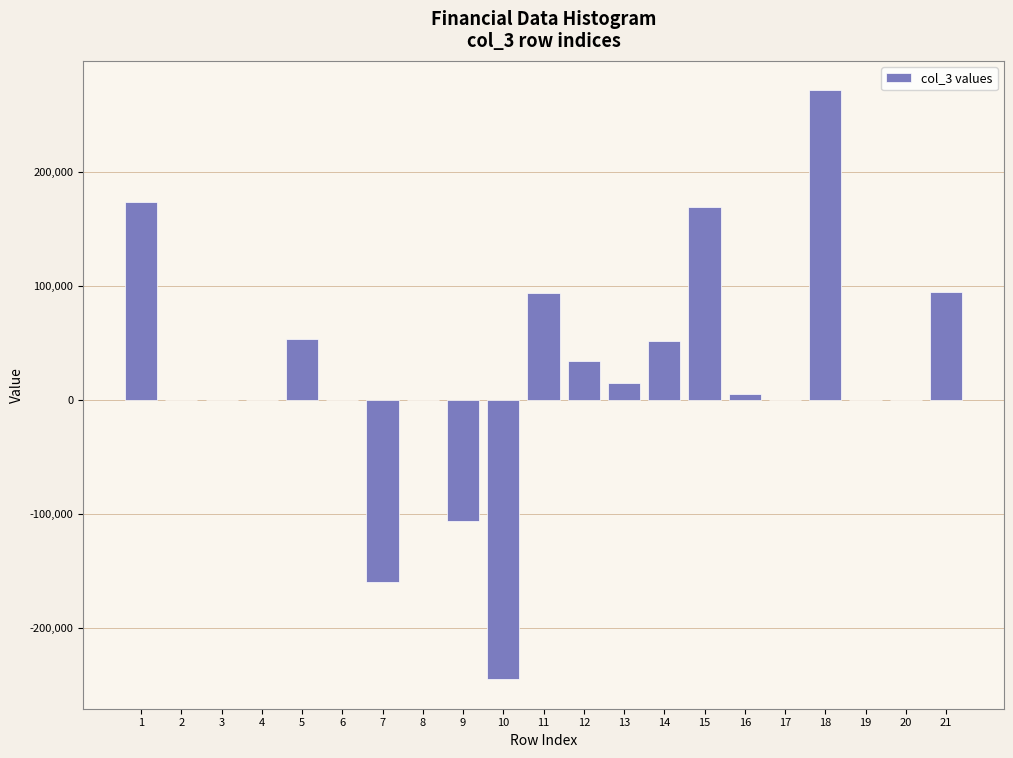

Is it true that the value at 20 is 340242?

False